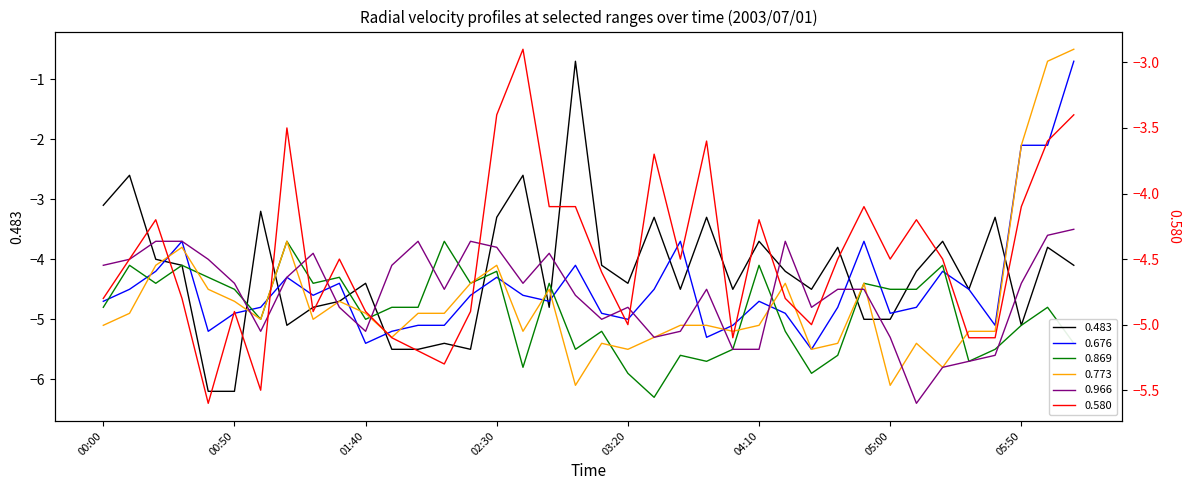

At which category is the sum across all series the highest?

06:10